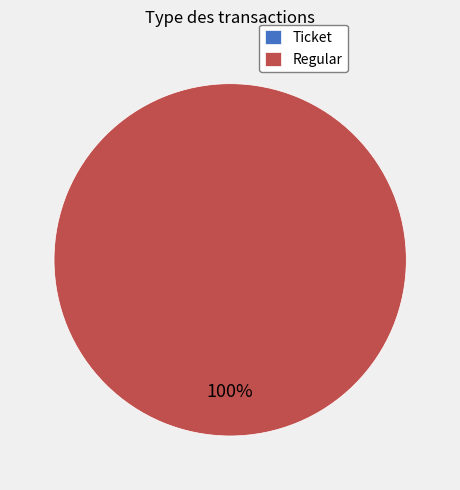

What is the change in value from Ticket to Regular?

+3